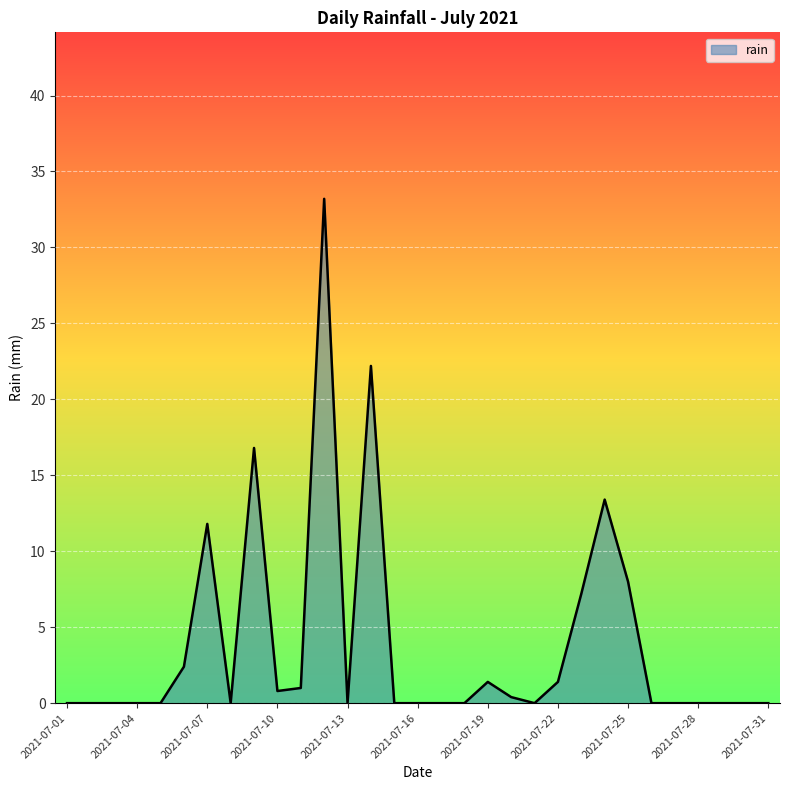

What is the difference between the maximum and minimum values?

33.2